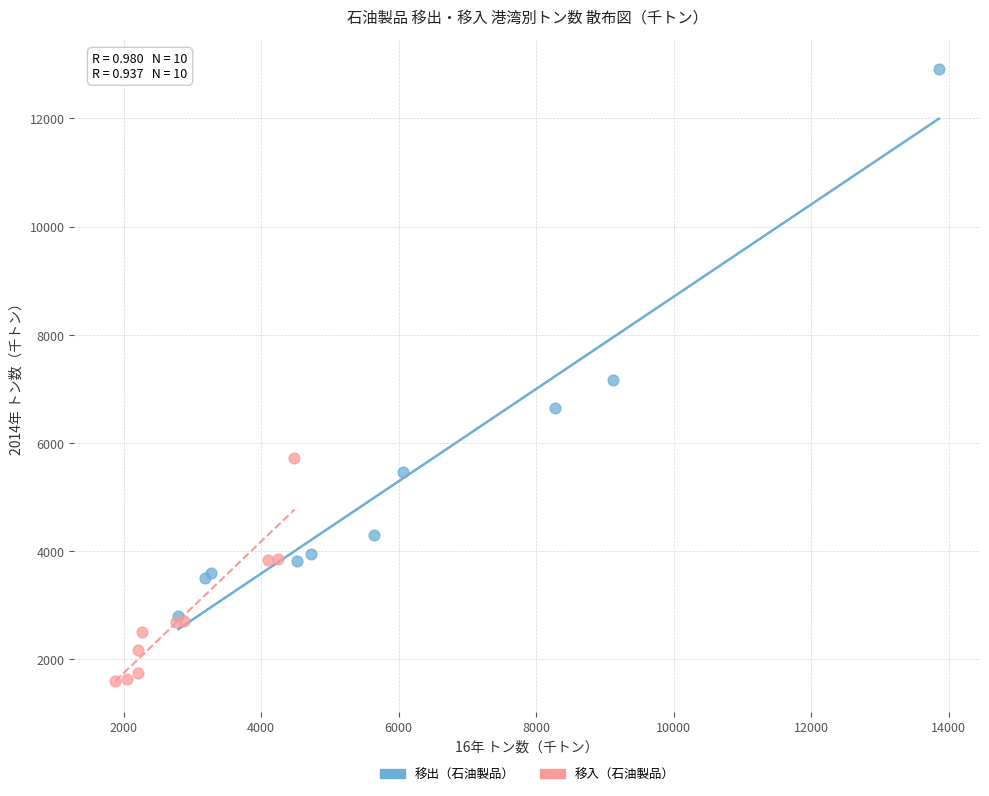

Which series has the largest Y range (max minus min)?

移出（石油製品）